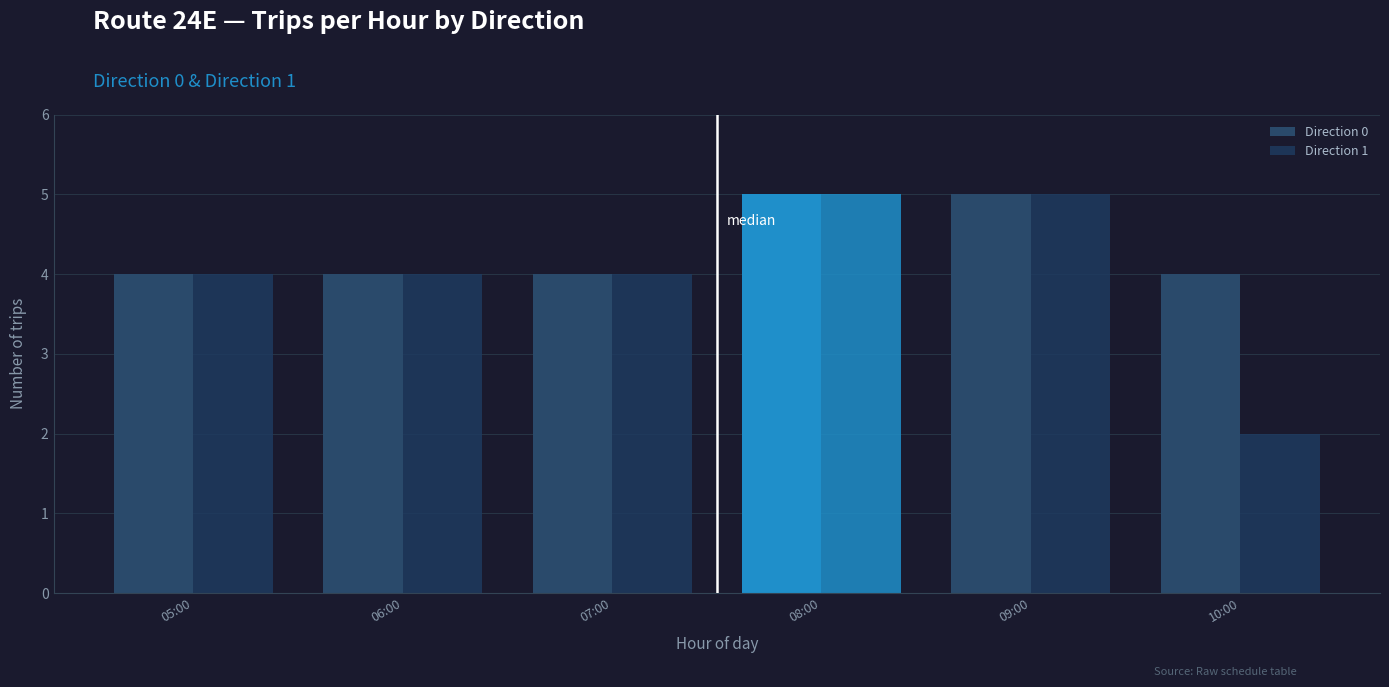

Is it true that Direction 1 equals 4 at 07:00?

True